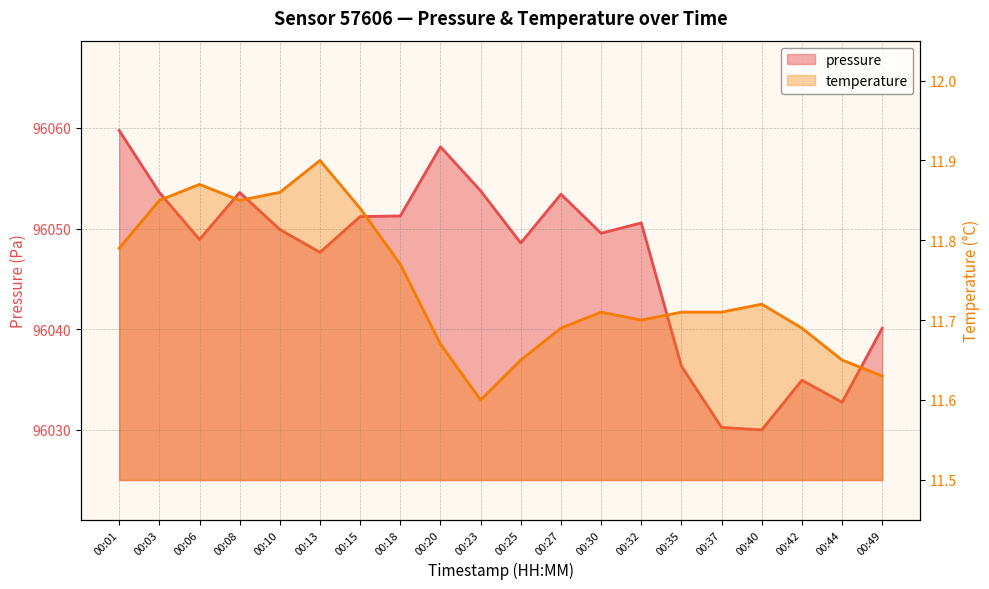

What is the sum of the pressure values at 00:18 and 00:23?

192105.0